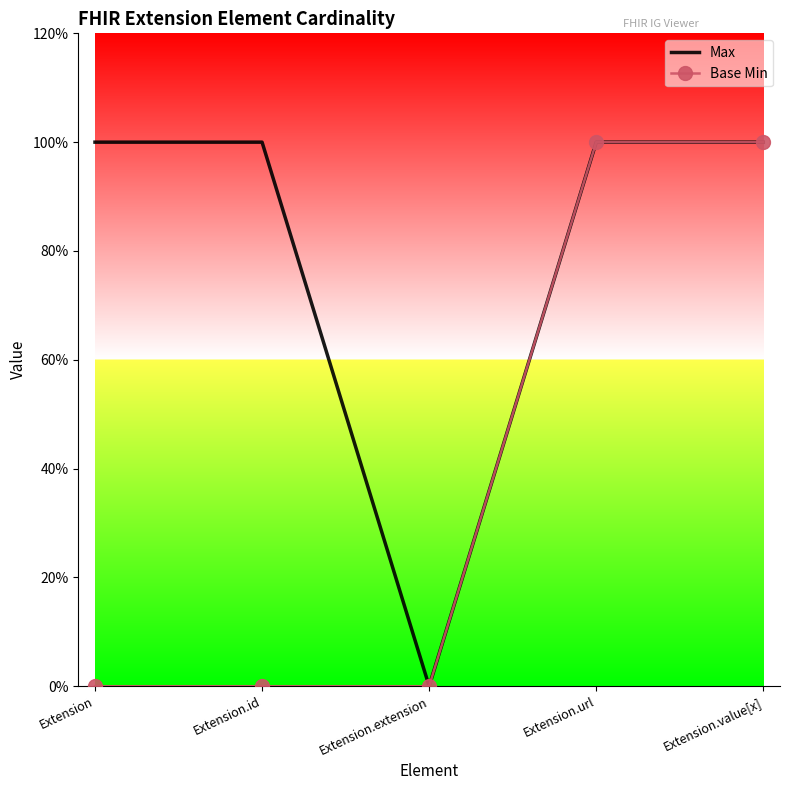

Is it true that Base Min equals 1 at Extension.value[x]?

True